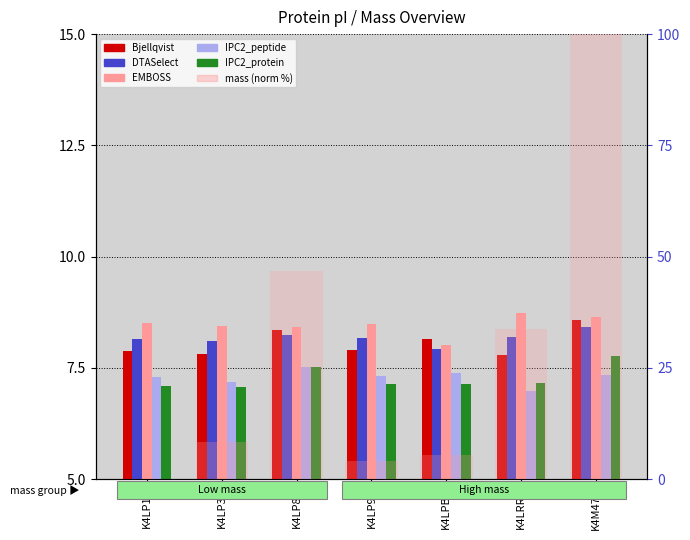

At which label is Bjellqvist closest to 8?

K4LP91